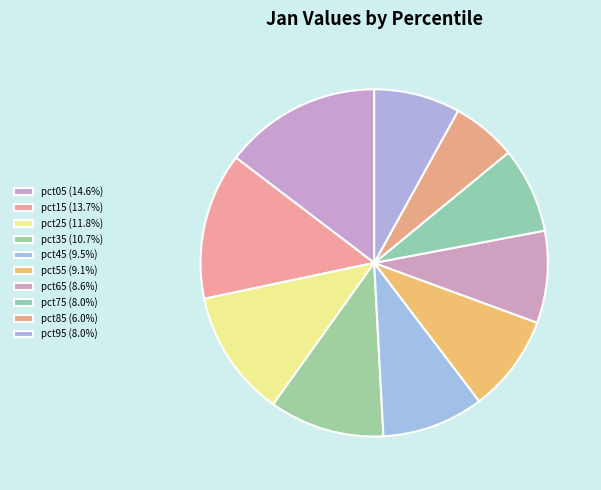

How many segments does this pie chart have?

10